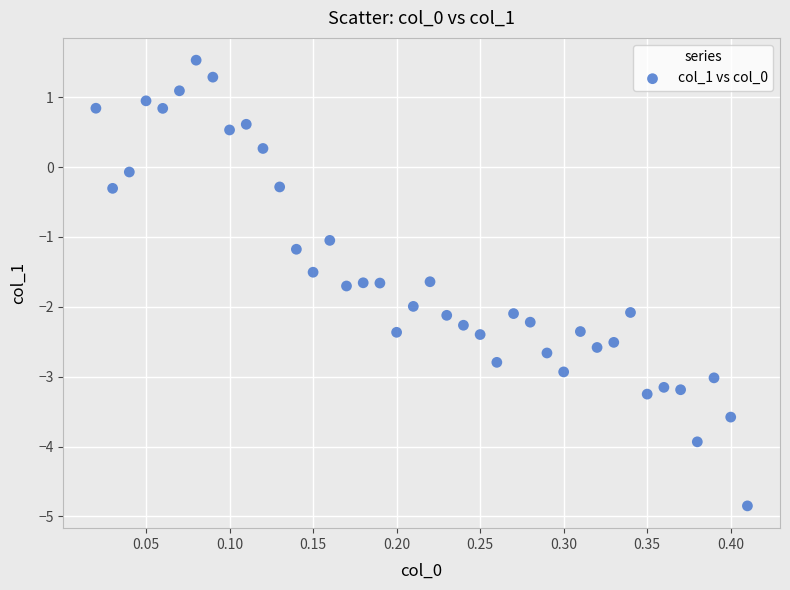

What is the range of X values (max minus min)?

0.4